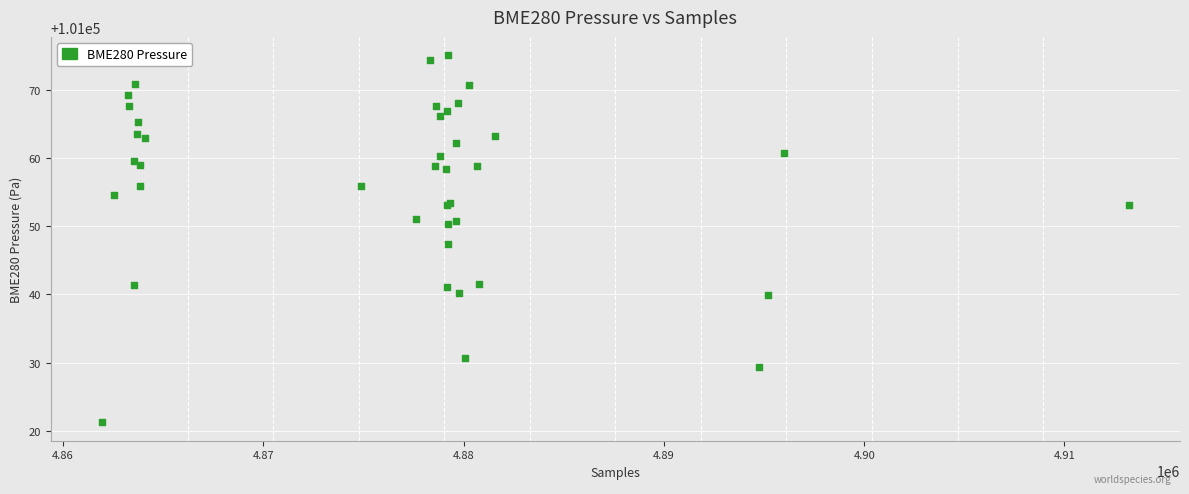

What Y value in the scatter plot is closest to 101048?

101047.4